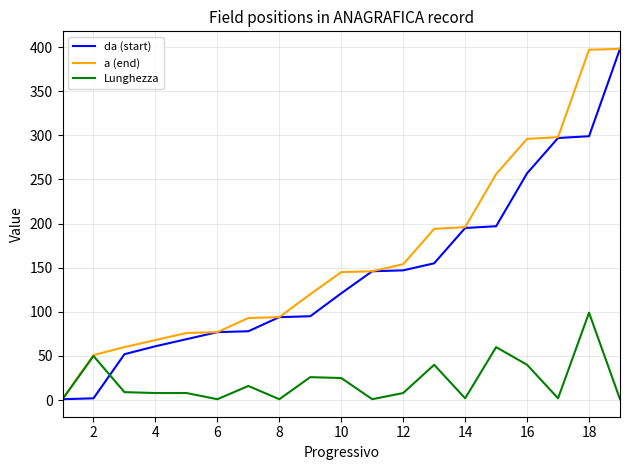

What is the highest value of the a (end) series?

398